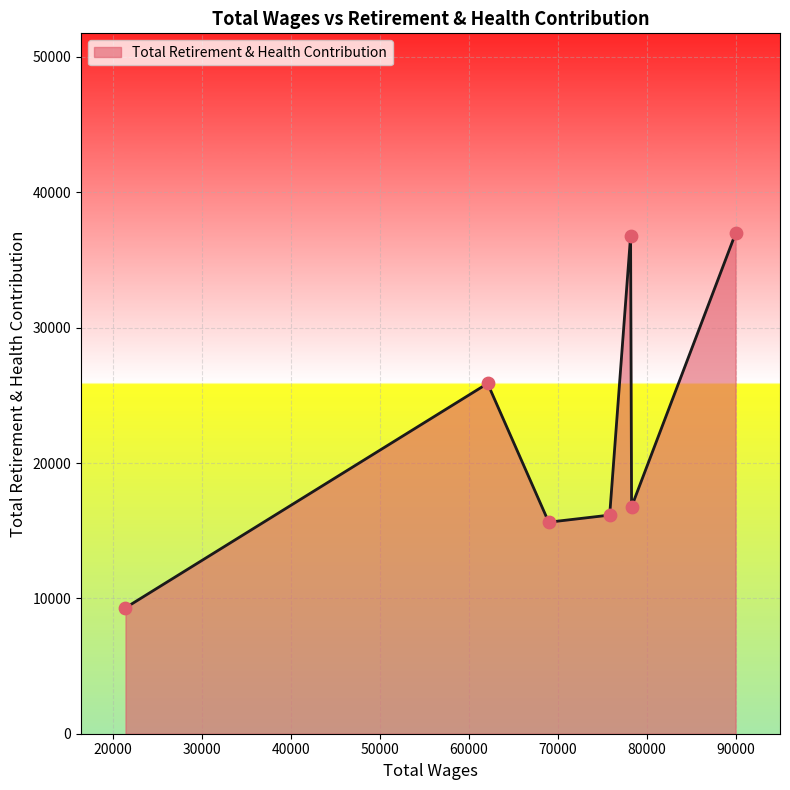

What is the smallest value displayed?

9304